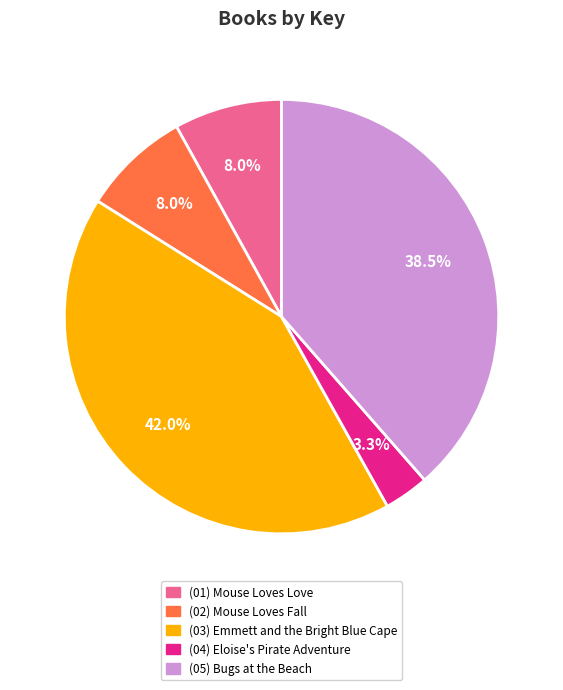

Does any single category account for the majority?

No